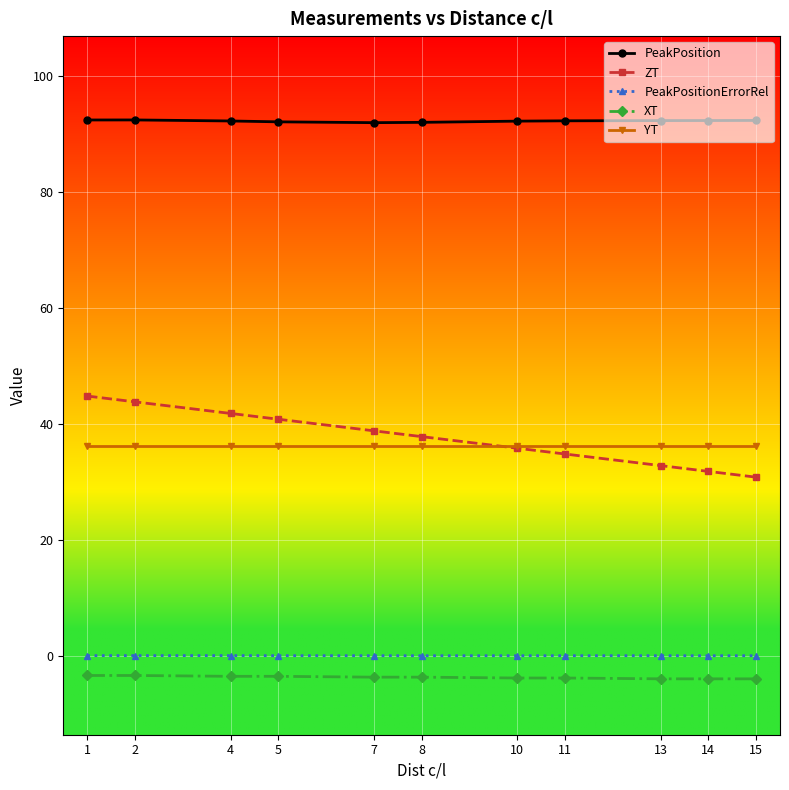

What is the total value across all series at 4?

166.8